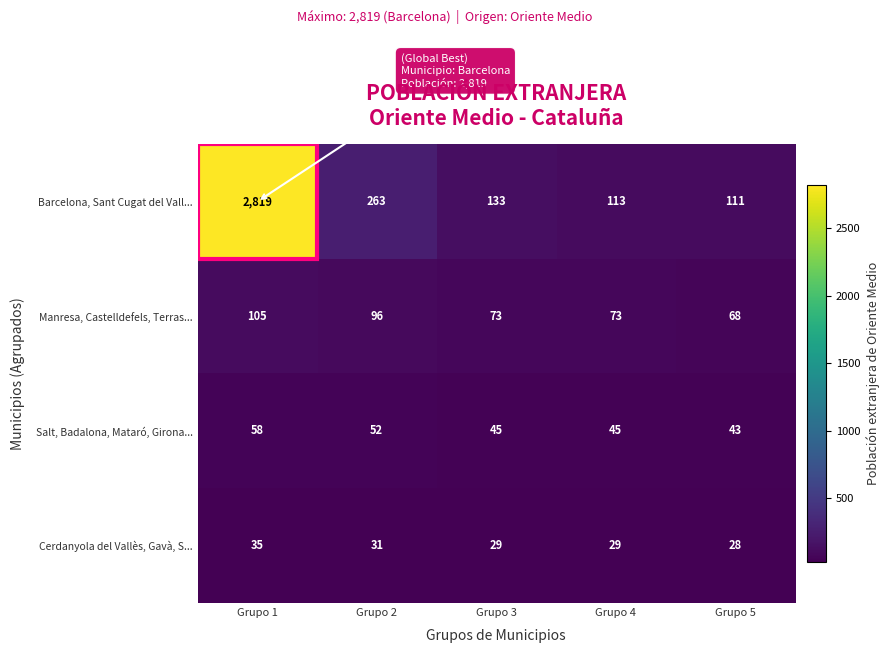

What is the total value across all series at Grupo 1?

3017